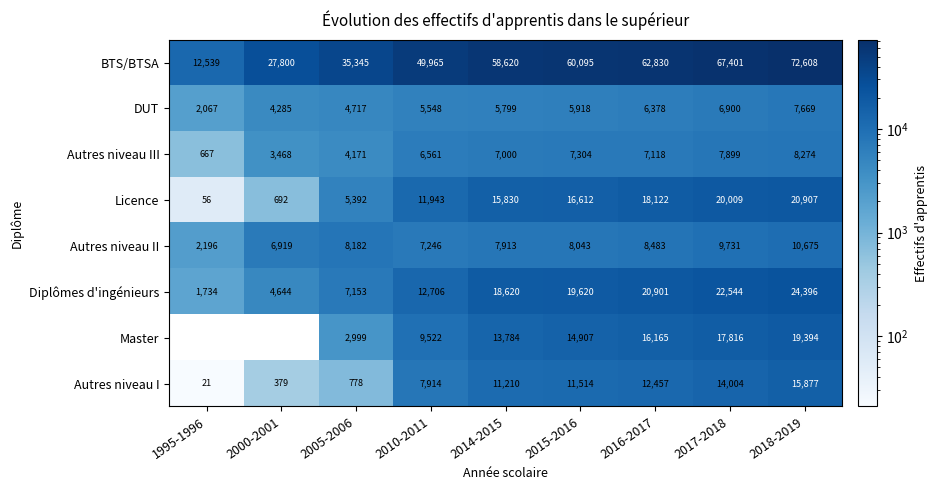

Which category has the highest value in the Autres niveau II series?

2018-2019